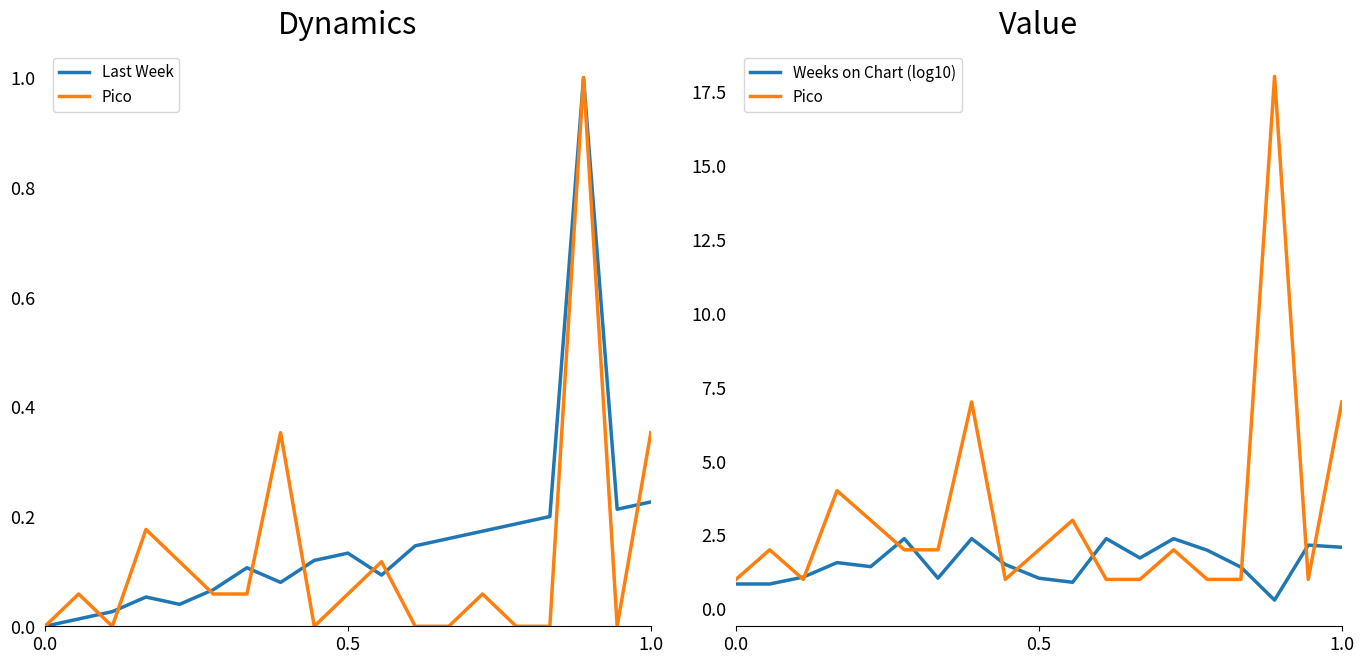

What is the average value of the Last Week series?

0.2